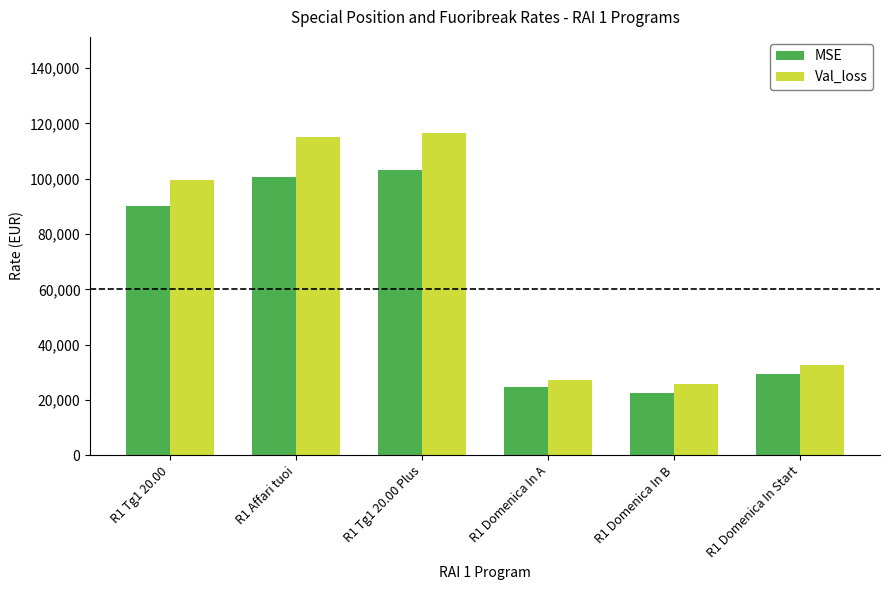

What position from the right is R1 Affari tuoi?

5